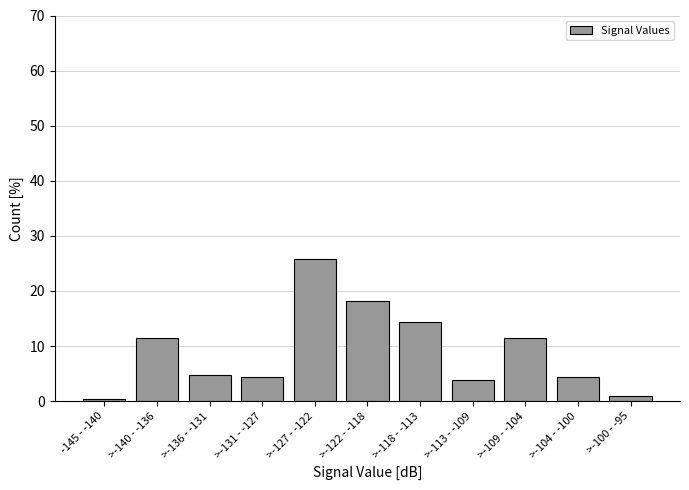

Reading left to right, list all the values displayed in this chart.

-145 - -140=0.5	>-140 - -136=11.5	>-136 - -131=4.8	>-131 - -127=4.3	>-127 - -122=25.8	>-122 - -118=18.2	>-118 - -113=14.4	>-113 - -109=3.8	>-109 - -104=11.5	>-104 - -100=4.3	>-100 - -95=1.0